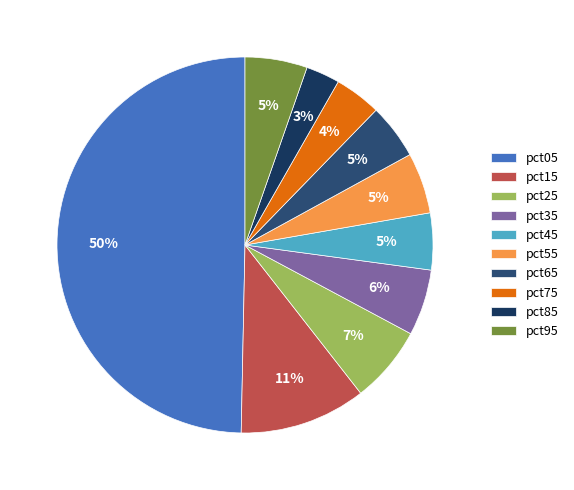

To the nearest percent, what portion does pct05 represent?

50%